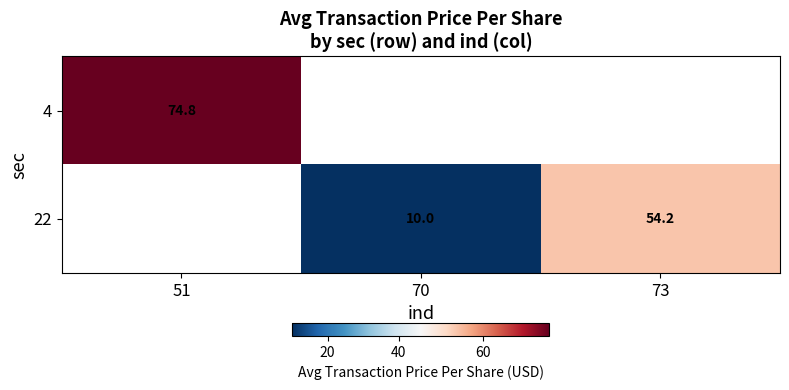

Between 73 and 51, which is larger?

51